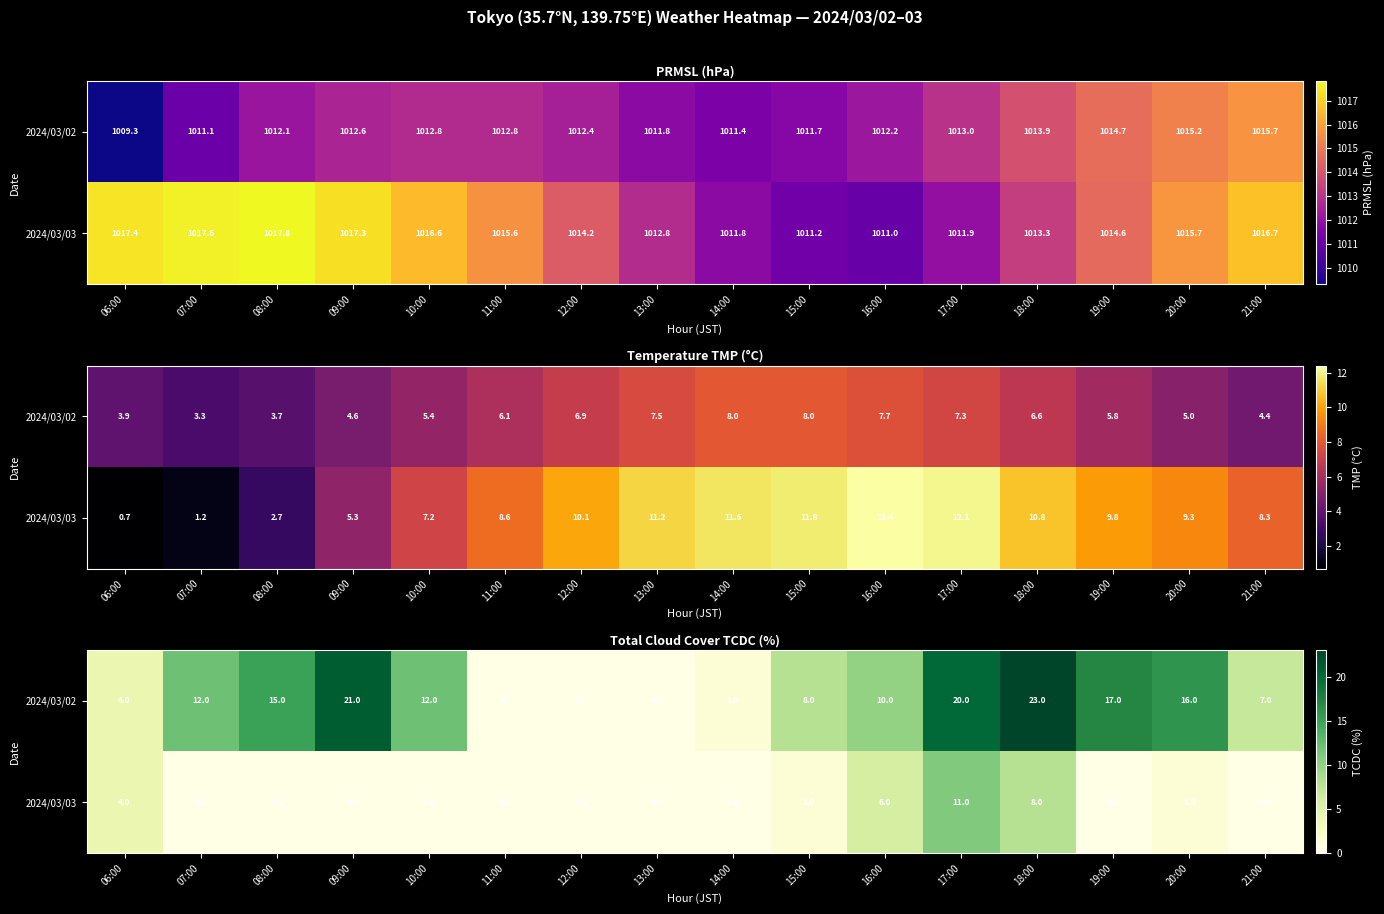

At which category is the sum across all series the highest?

17:00